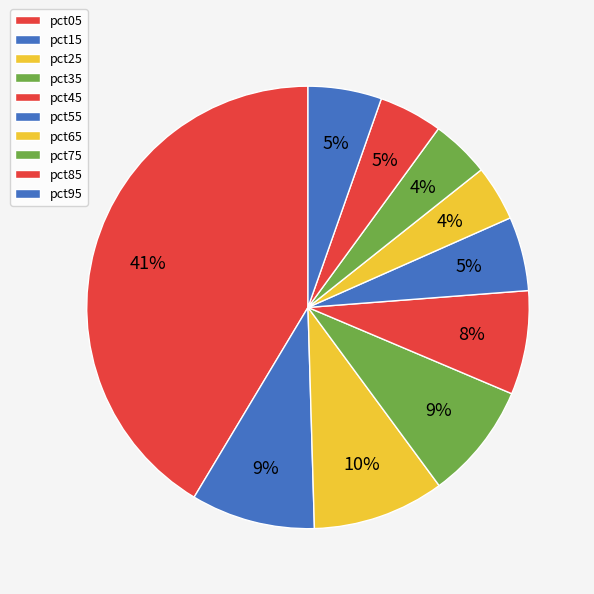

Rank the categories by value from lowest to highest.

pct65, pct75, pct85, pct95, pct55, pct45, pct35, pct15, pct25, pct05